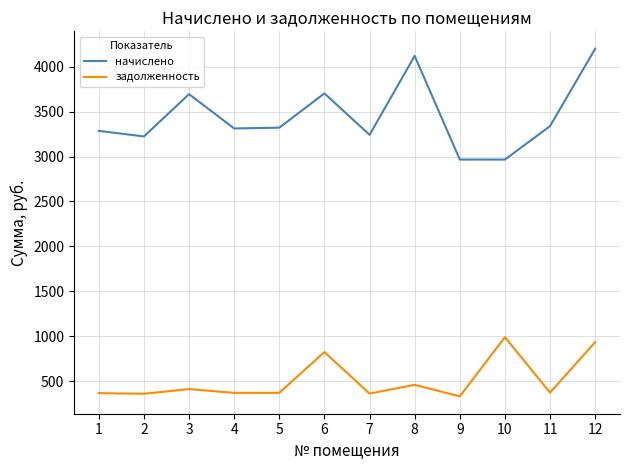

How many values in the задолженность series exceed 371?

6